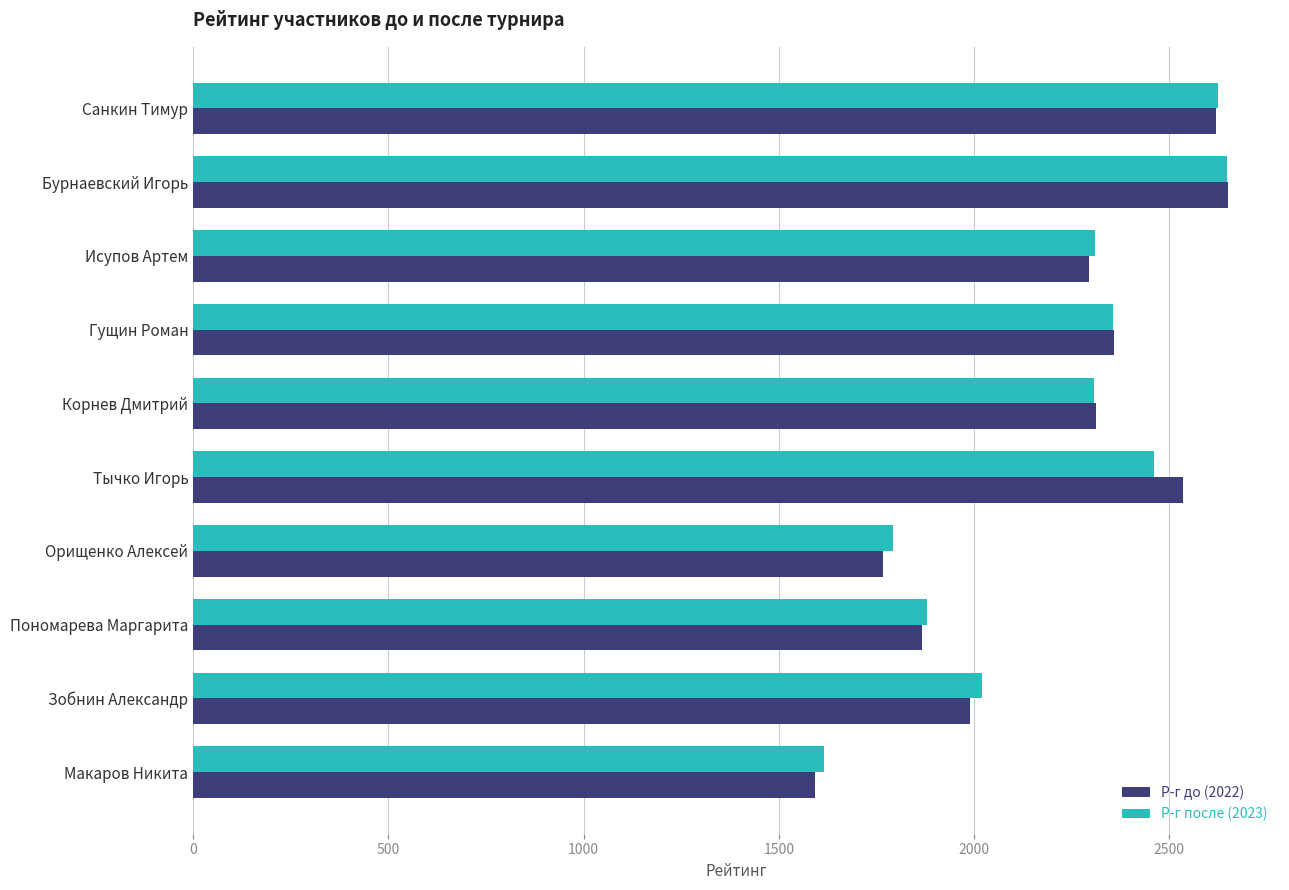

What is the total value across all series at Корнев Дмитрий?

4620